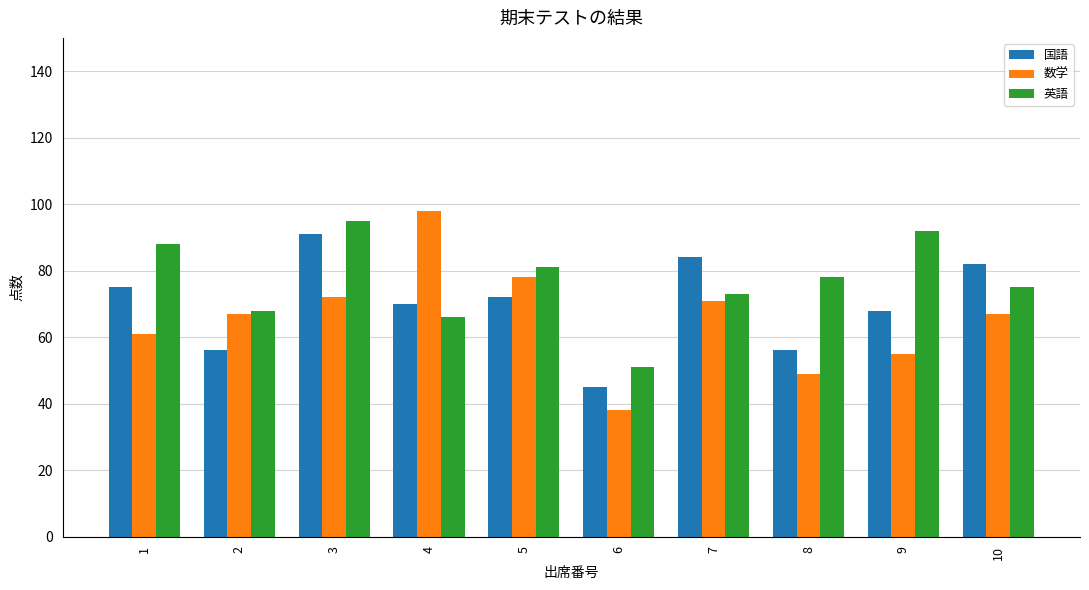

What is the lowest value of the 国語 series?

45